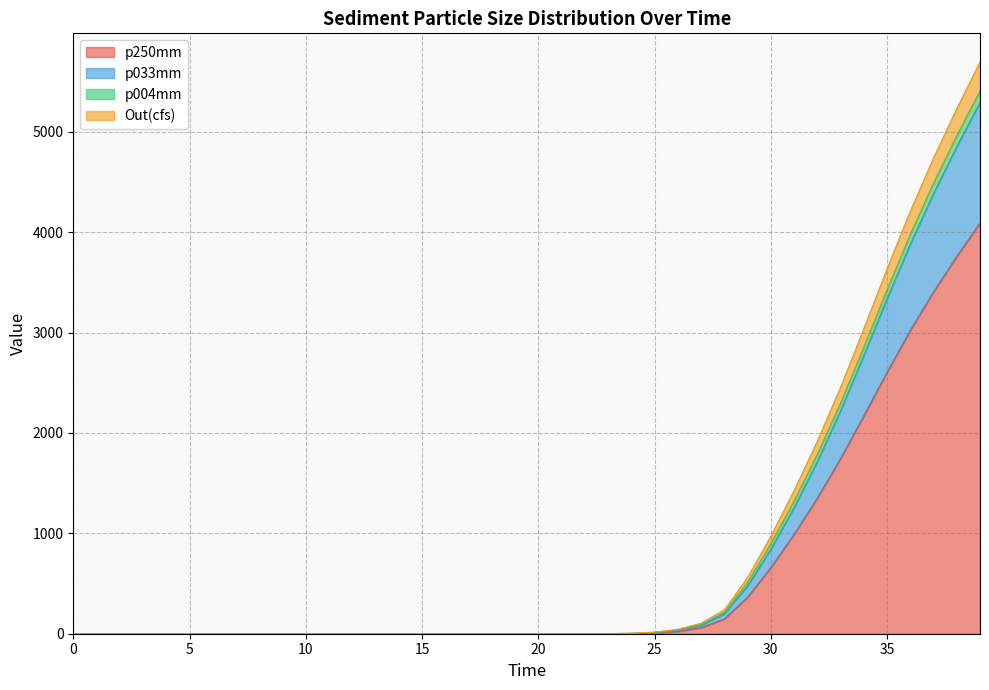

The value of p250mm at 32.0 is 2367.1. True or false?

False